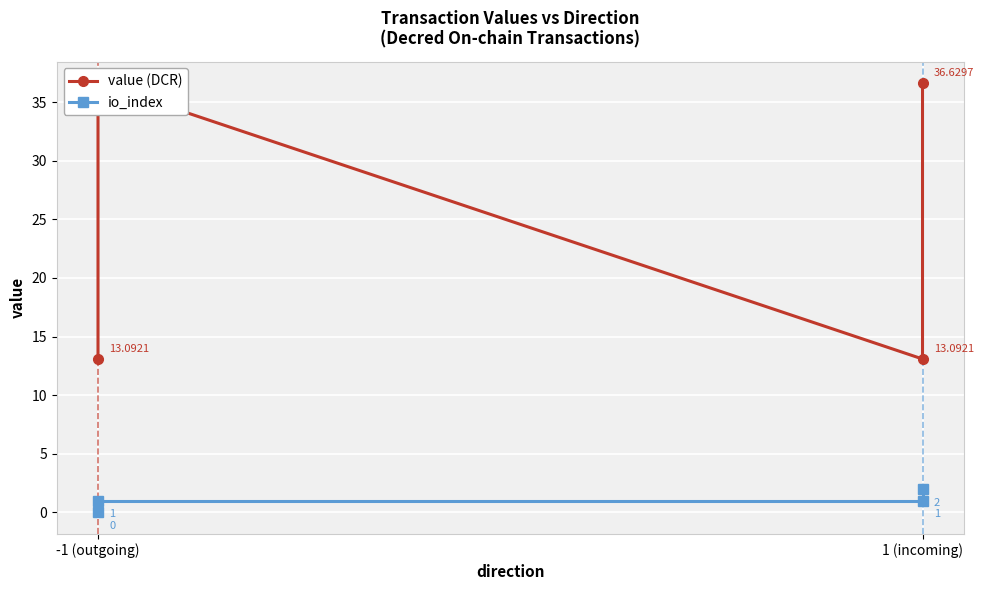

Which category has the highest value across all series?

-1 (outgoing)